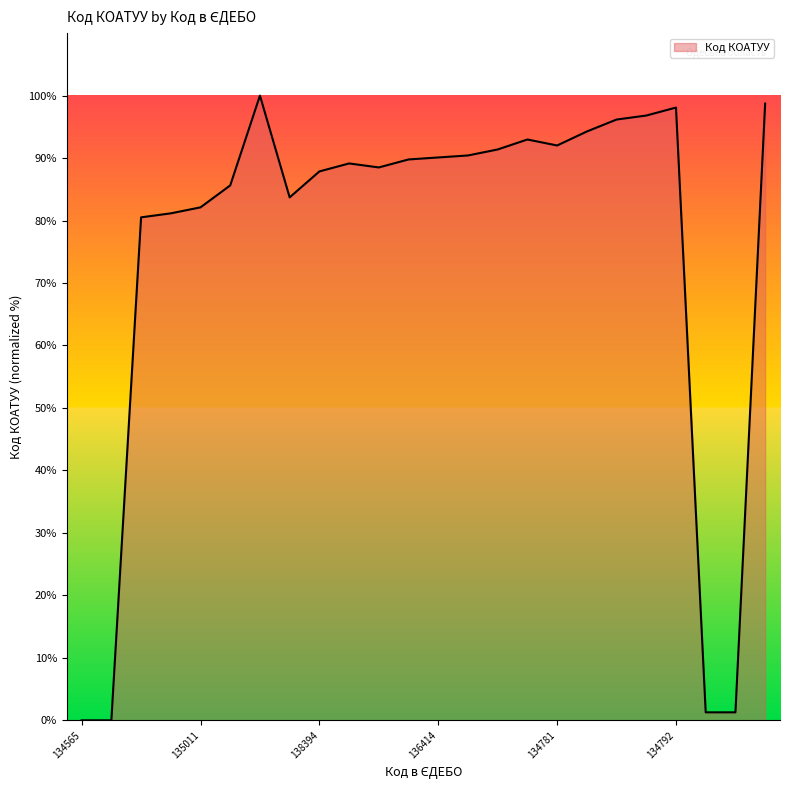

Does the chart have visible grid lines?

No